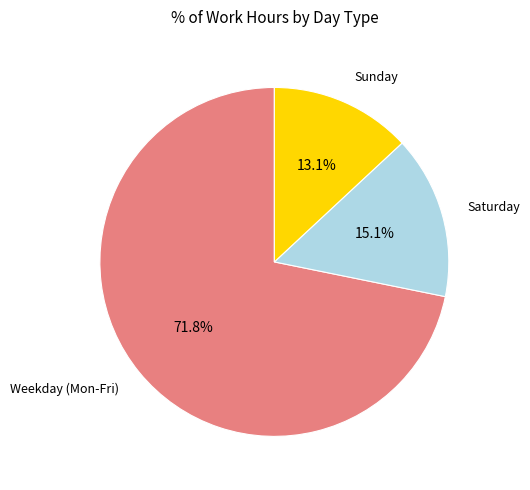

How many segments does this pie chart have?

3